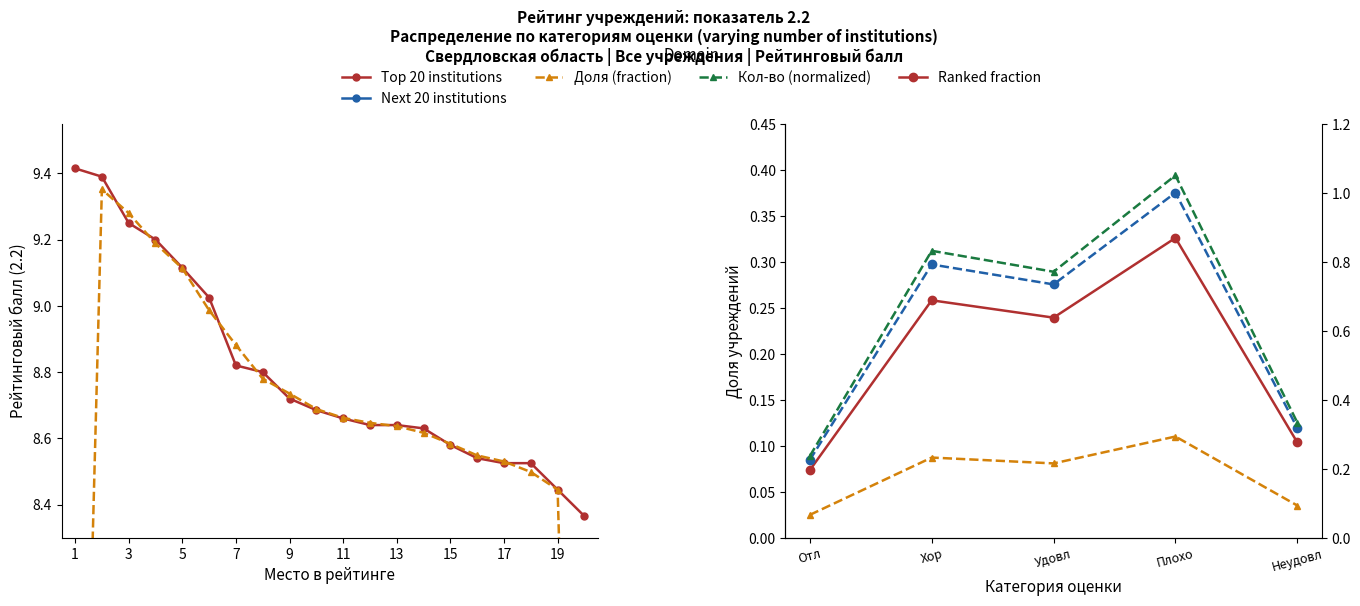

Which series has the largest total across all categories?

Top 20 institutions